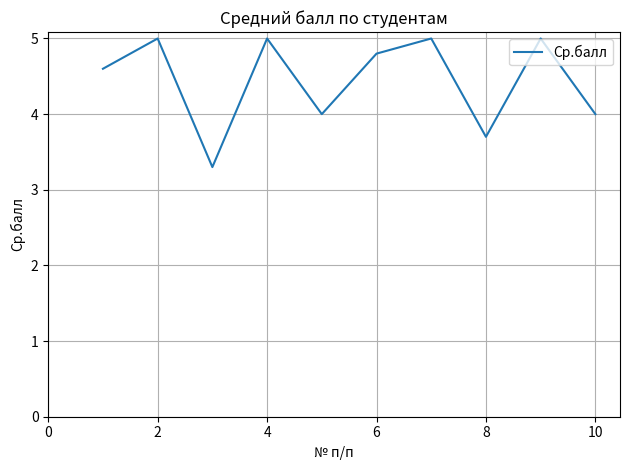

What is the greatest value displayed?

5.0